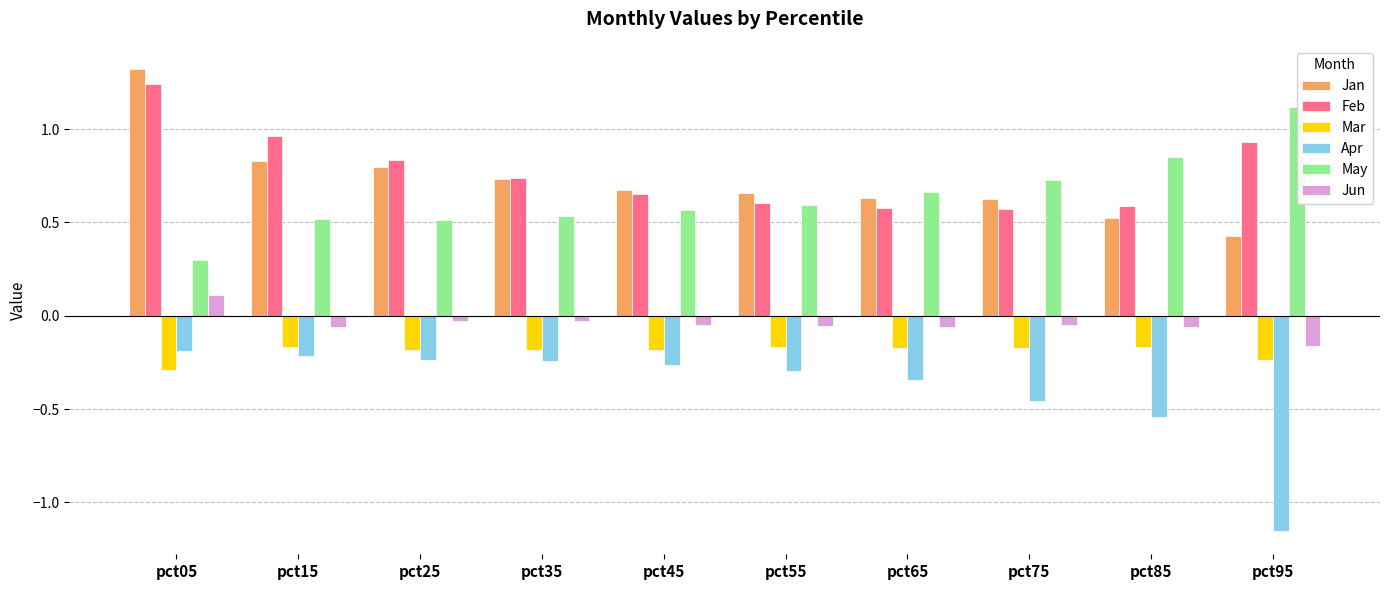

What is the sum of all May values?

6.4